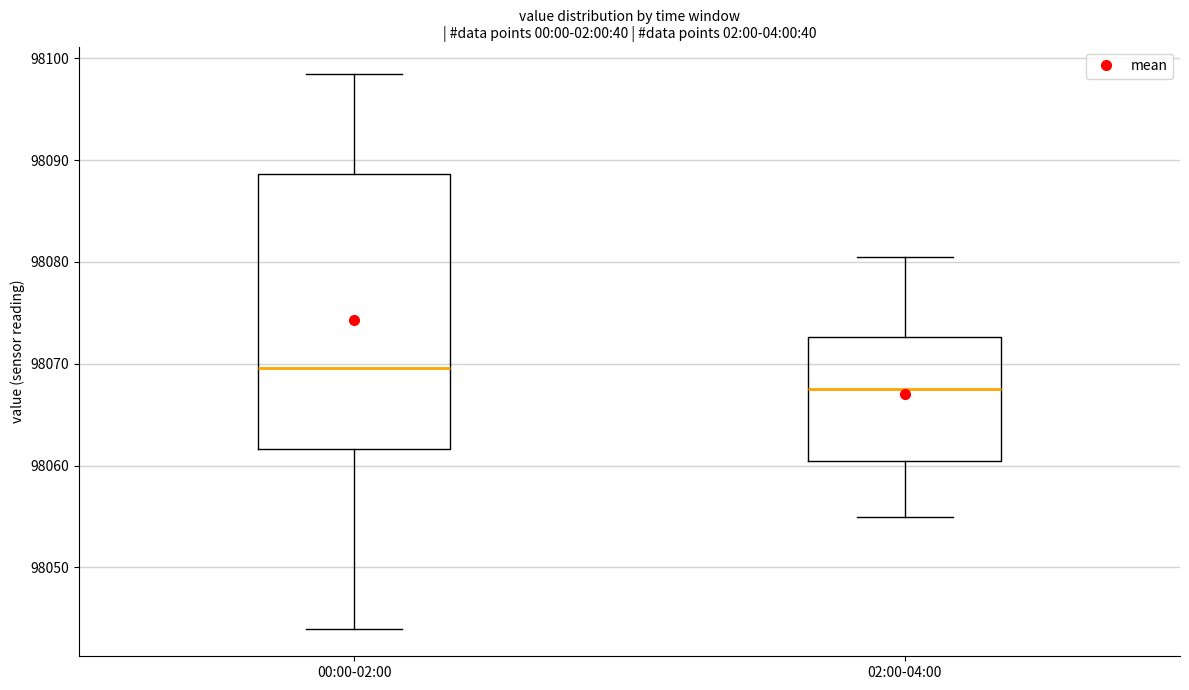

Which box's median line is the highest?

00:00-02:00